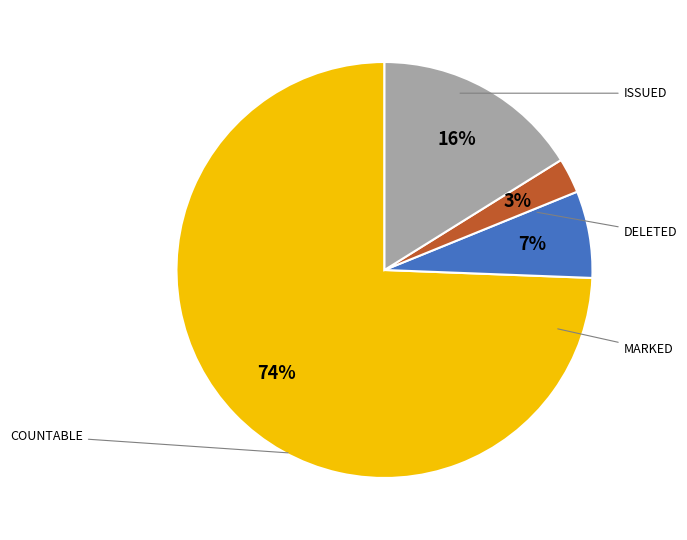

Count the number of slices in the pie.

4